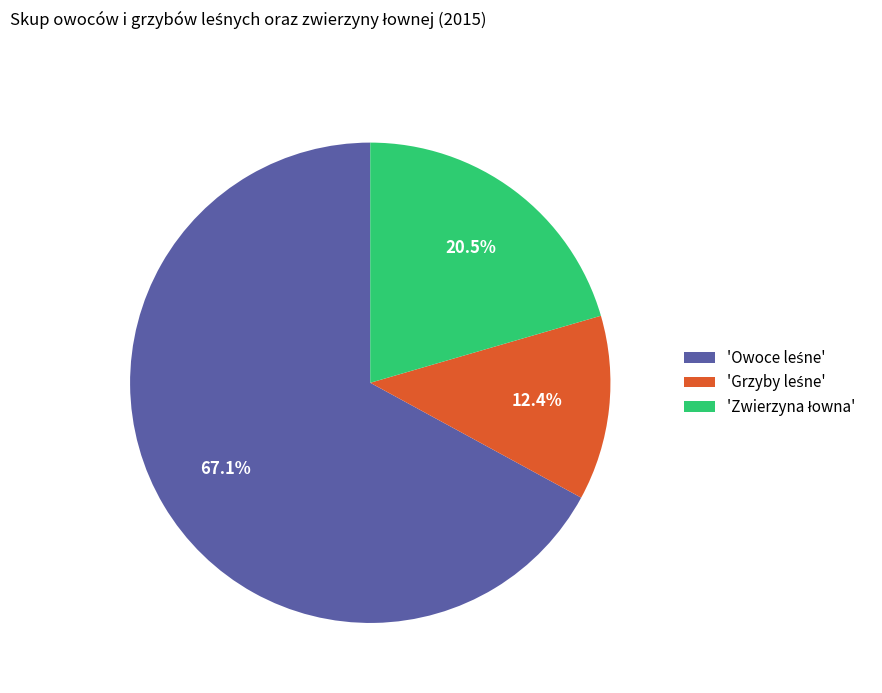

Is there any slice that represents more than half of the pie?

Yes